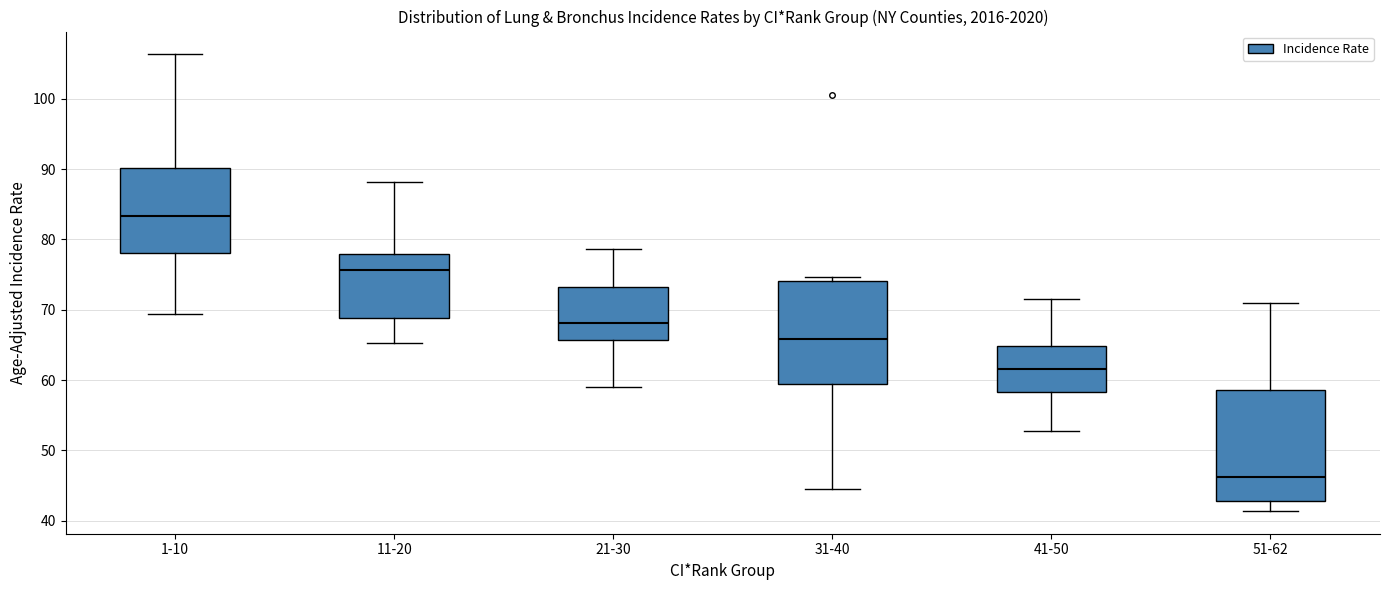

Reading left to right, read every box against the y-axis: the position of its median line, the range the box covers, and the ends of its whiskers. The values are not printed on the chart, so give them approximately, as read against the axis.

1-10: median 83, box 78 to 90, whiskers 69 to 106
11-20: median 76, box 69 to 78, whiskers 65 to 88
21-30: median 68, box 66 to 73, whiskers 59 to 79
31-40: median 66, box 60 to 74, whiskers 45 to 75
41-50: median 62, box 58 to 65, whiskers 53 to 72
51-62: median 46, box 43 to 59, whiskers 41 to 71